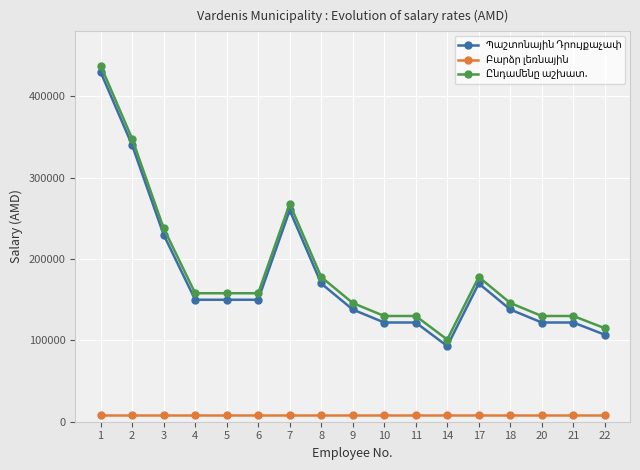

How many distinct data groups are displayed?

3